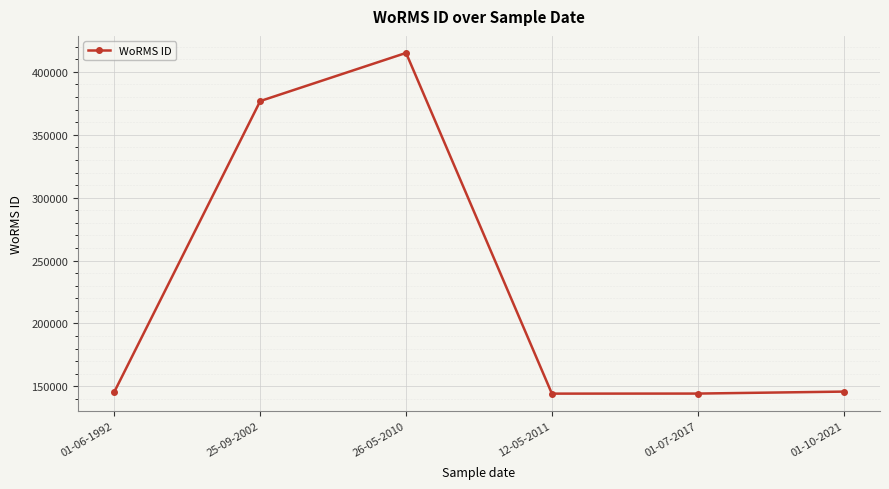

What is the smallest value displayed?

144187